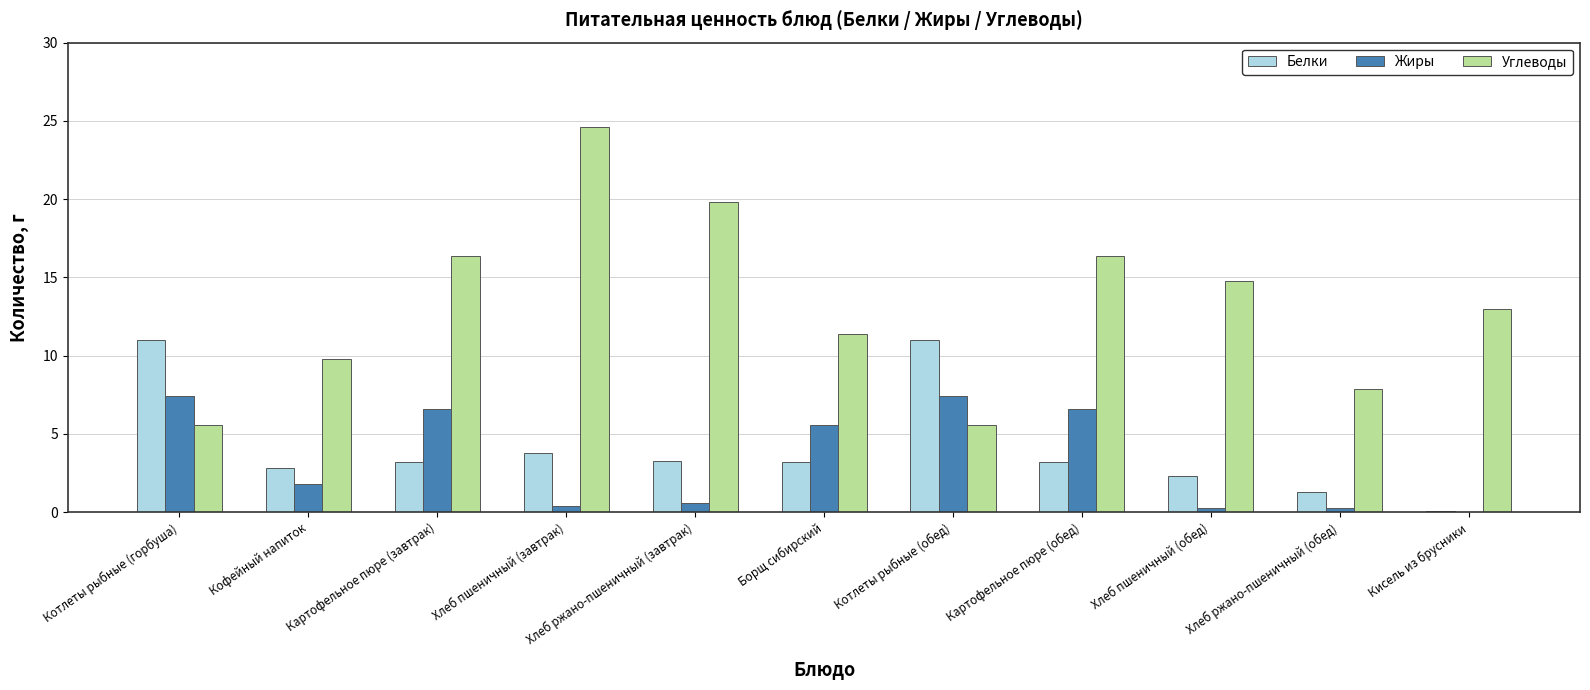

Between Борщ сибирский and Кисель из брусники, which series saw the biggest shift?

Жиры